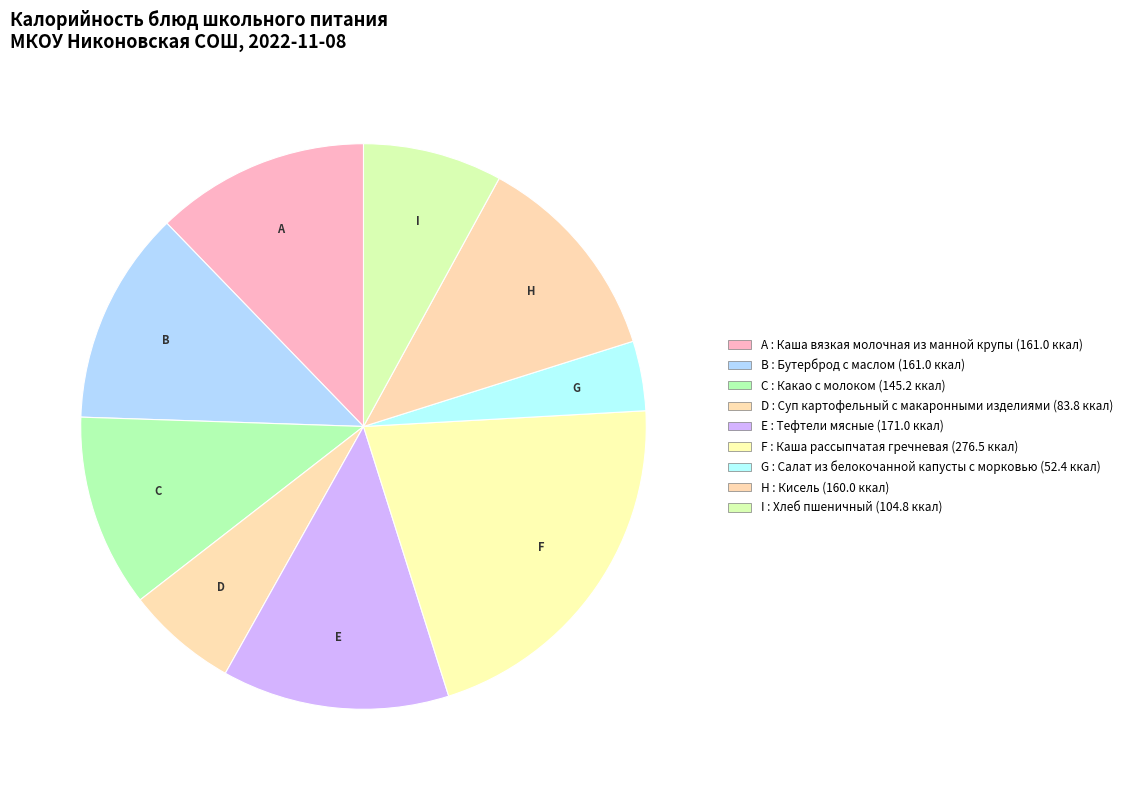

Does D account for over 50% of the chart?

No